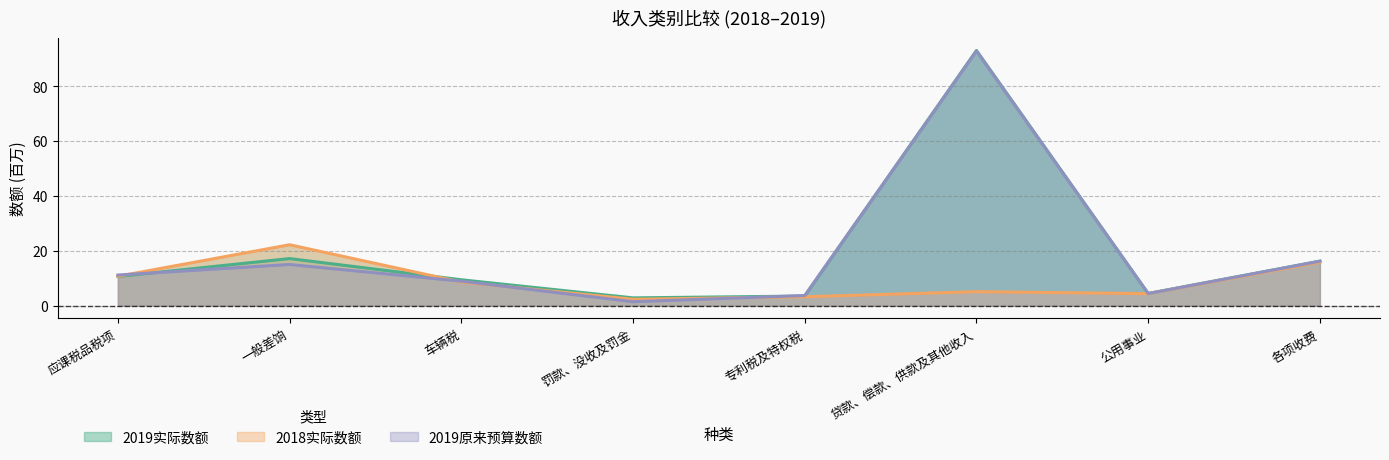

What is the difference between the 2019原来预算数额 values at 车辆税 and 一般差饷?

6.1